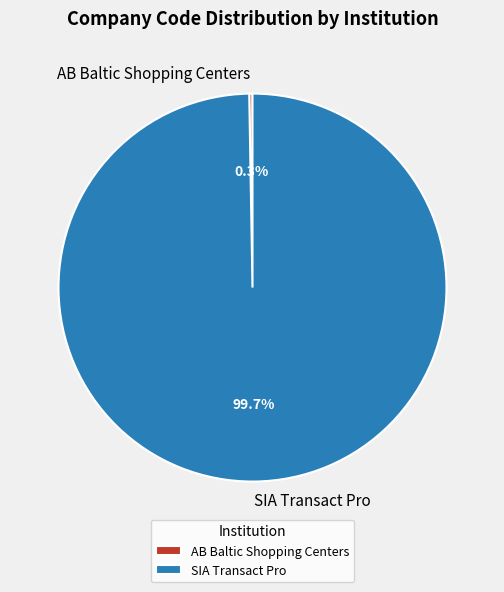

What portion of the pie excludes SIA Transact Pro?

0.3%